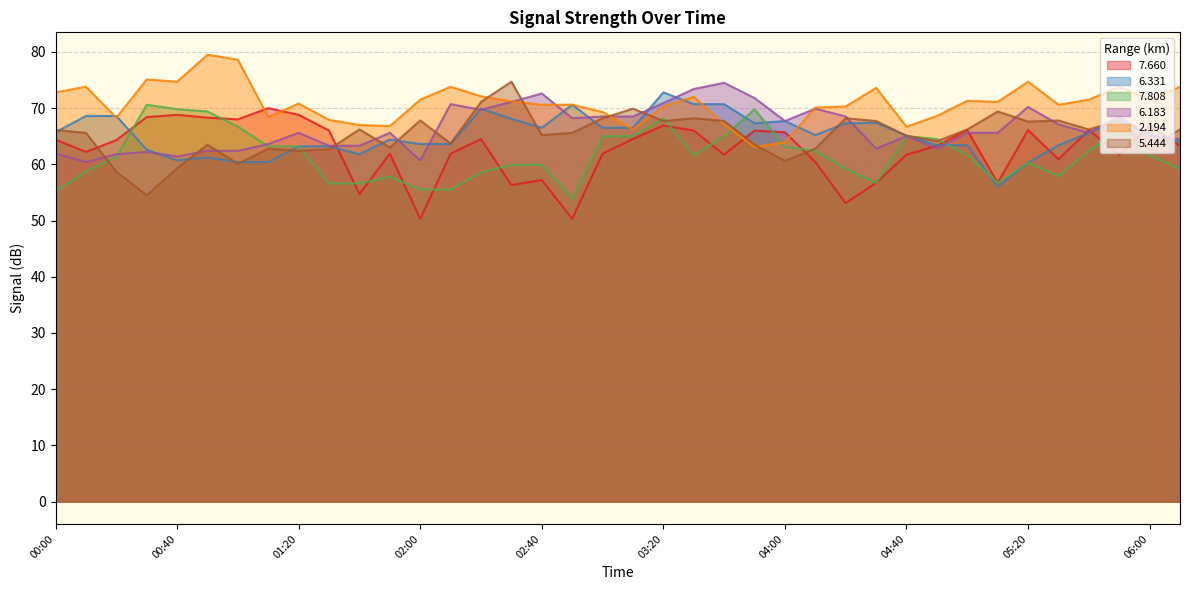

What are all the series names shown in the legend?

7.660, 6.331, 7.808, 6.183, 2.194, 5.444